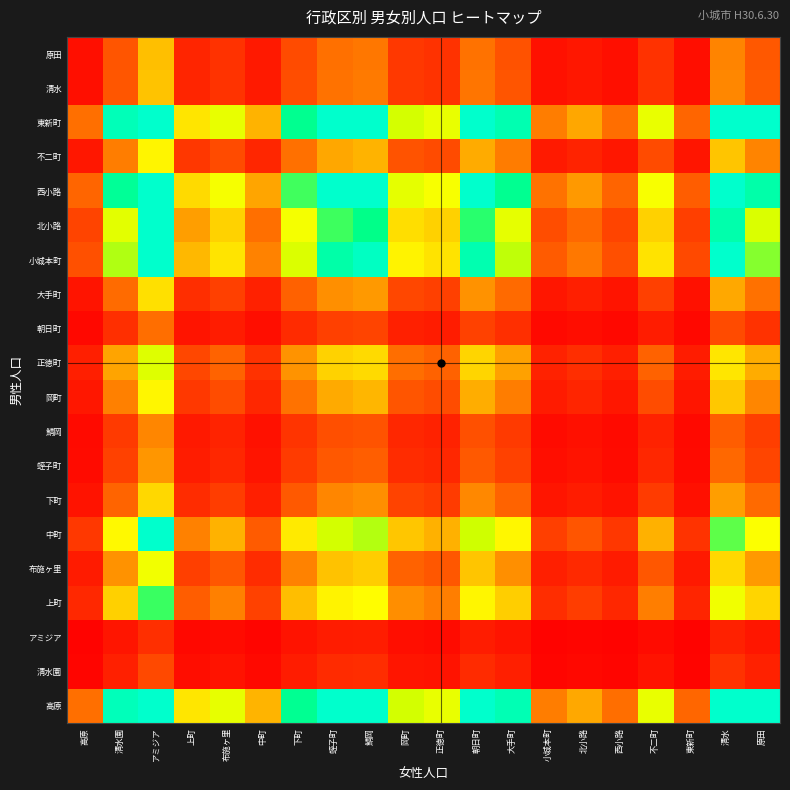

Reading right to left, extract all data points from this chart.

高原: 原田=5.6	清水=8.3	東新町=0.9	不二町=3.2	西小路=1.0	北小路=1.5	小城本町=1.1	大手町=5.2	朝日町=7.2	正徳町=3.2	岡町=3.6	鯖岡=7.5	蛭子町=7.0	下町=4.8	中町=1.6	布施ヶ里=3.2	上町=2.3	アミジア=12.0	清水園=5.3	高原=1.0
清水園: 原田=0.3	清水=0.5	東新町=0.1	不二町=0.2	西小路=0.1	北小路=0.1	小城本町=0.1	大手町=0.3	朝日町=0.4	正徳町=0.2	岡町=0.2	鯖岡=0.4	蛭子町=0.4	下町=0.3	中町=0.1	布施ヶ里=0.2	上町=0.1	アミジア=0.7	清水園=0.3	高原=0.1
アミジア: 原田=0.2	清水=0.3	東新町=0.0	不二町=0.1	西小路=0.0	北小路=0.1	小城本町=0.0	大手町=0.2	朝日町=0.3	正徳町=0.1	岡町=0.1	鯖岡=0.3	蛭子町=0.3	下町=0.2	中町=0.1	布施ヶ里=0.1	上町=0.1	アミジア=0.4	清水園=0.2	高原=0.0
上町: 原田=2.0	清水=3.0	東新町=0.3	不二町=1.2	西小路=0.4	北小路=0.6	小城本町=0.4	大手町=1.9	朝日町=2.6	正徳町=1.2	岡町=1.3	鯖岡=2.7	蛭子町=2.6	下町=1.7	中町=0.6	布施ヶ里=1.2	上町=0.8	アミジア=4.4	清水園=1.9	高原=0.4
布施ヶ里: 原田=1.4	清水=2.1	東新町=0.2	不二町=0.8	西小路=0.3	北小路=0.4	小城本町=0.3	大手町=1.3	朝日町=1.8	正徳町=0.8	岡町=0.9	鯖岡=1.9	蛭子町=1.8	下町=1.2	中町=0.4	布施ヶ里=0.8	上町=0.6	アミジア=3.0	清水園=1.3	高原=0.3
中町: 原田=2.8	清水=4.2	東新町=0.5	不二町=1.6	西小路=0.5	北小路=0.8	小城本町=0.6	大手町=2.6	朝日町=3.6	正徳町=1.6	岡町=1.8	鯖岡=3.8	蛭子町=3.6	下町=2.4	中町=0.8	布施ヶ里=1.6	上町=1.2	アミジア=6.1	清水園=2.7	高原=0.5
下町: 原田=1.0	清水=1.4	東新町=0.2	不二町=0.5	西小路=0.2	北小路=0.3	小城本町=0.2	大手町=0.9	朝日町=1.2	正徳町=0.5	岡町=0.6	鯖岡=1.3	蛭子町=1.2	下町=0.8	中町=0.3	布施ヶ里=0.6	上町=0.4	アミジア=2.1	清水園=0.9	高原=0.2
蛭子町: 原田=0.6	清水=0.9	東新町=0.1	不二町=0.4	西小路=0.1	北小路=0.2	小城本町=0.1	大手町=0.6	朝日町=0.8	正徳町=0.4	岡町=0.4	鯖岡=0.9	蛭子町=0.8	下町=0.5	中町=0.2	布施ヶ里=0.4	上町=0.3	アミジア=1.4	清水園=0.6	高原=0.1
鯖岡: 原田=0.6	清水=0.8	東新町=0.1	不二町=0.3	西小路=0.1	北小路=0.2	小城本町=0.1	大手町=0.5	朝日町=0.7	正徳町=0.3	岡町=0.4	鯖岡=0.8	蛭子町=0.7	下町=0.5	中町=0.2	布施ヶ里=0.3	上町=0.2	アミジア=1.2	清水園=0.5	高原=0.1
岡町: 原田=1.2	清水=1.8	東新町=0.2	不二町=0.7	西小路=0.2	北小路=0.3	小城本町=0.3	大手町=1.1	朝日町=1.6	正徳町=0.7	岡町=0.8	鯖岡=1.7	蛭子町=1.5	下町=1.0	中町=0.4	布施ヶ里=0.7	上町=0.5	アミジア=2.6	清水園=1.2	高原=0.2
正徳町: 原田=1.6	清水=2.3	東新町=0.3	不二町=0.9	西小路=0.3	北小路=0.4	小城本町=0.3	大手町=1.5	朝日町=2.0	正徳町=0.9	岡町=1.0	鯖岡=2.1	蛭子町=2.0	下町=1.3	中町=0.5	布施ヶ里=0.9	上町=0.7	アミジア=3.4	清水園=1.5	高原=0.3
朝日町: 原田=0.5	清水=0.7	東新町=0.1	不二町=0.3	西小路=0.1	北小路=0.1	小城本町=0.1	大手町=0.4	朝日町=0.6	正徳町=0.3	岡町=0.3	鯖岡=0.6	蛭子町=0.6	下町=0.4	中町=0.1	布施ヶ里=0.3	上町=0.2	アミジア=1.0	清水園=0.4	高原=0.1
大手町: 原田=1.0	清水=1.5	東新町=0.2	不二町=0.6	西小路=0.2	北小路=0.3	小城本町=0.2	大手町=1.0	朝日町=1.3	正徳町=0.6	岡町=0.7	鯖岡=1.4	蛭子町=1.3	下町=0.9	中町=0.3	布施ヶ里=0.6	上町=0.4	アミジア=2.2	清水園=1.0	高原=0.2
小城本町: 原田=4.0	清水=6.0	東新町=0.7	不二町=2.3	西小路=0.7	北小路=1.1	小城本町=0.8	大手町=3.8	朝日町=5.2	正徳町=2.3	岡町=2.6	鯖岡=5.4	蛭子町=5.1	下町=3.4	中町=1.2	布施ヶ里=2.3	上町=1.7	アミジア=8.6	清水園=3.8	高原=0.7
北小路: 原田=3.4	清水=5.1	東新町=0.6	不二町=2.0	西小路=0.6	北小路=0.9	小城本町=0.7	大手町=3.2	朝日町=4.4	正徳町=2.0	岡町=2.2	鯖岡=4.7	蛭子町=4.3	下町=2.9	中町=1.0	布施ヶ里=2.0	上町=1.4	アミジア=7.4	清水園=3.3	高原=0.6
西小路: 原田=5.1	清水=7.6	東新町=0.9	不二町=2.9	西小路=0.9	北小路=1.4	小城本町=1.0	大手町=4.8	朝日町=6.6	正徳町=2.9	岡町=3.2	鯖岡=6.9	蛭子町=6.4	下町=4.3	中町=1.5	布施ヶ里=2.9	上町=2.1	アミジア=10.9	清水園=4.8	高原=0.9
不二町: 原田=1.2	清水=1.8	東新町=0.2	不二町=0.7	西小路=0.2	北小路=0.3	小城本町=0.2	大手町=1.1	朝日町=1.6	正徳町=0.7	岡町=0.8	鯖岡=1.6	蛭子町=1.5	下町=1.0	中町=0.4	布施ヶ里=0.7	上町=0.5	アミジア=2.6	清水園=1.1	高原=0.2
東新町: 原田=5.6	清水=8.3	東新町=0.9	不二町=3.2	西小路=1.0	北小路=1.5	小城本町=1.1	大手町=5.2	朝日町=7.2	正徳町=3.2	岡町=3.5	鯖岡=7.5	蛭子町=7.0	下町=4.7	中町=1.6	布施ヶ里=3.2	上町=2.3	アミジア=11.9	清水園=5.3	高原=1.0
清水: 原田=0.8	清水=1.2	東新町=0.1	不二町=0.5	西小路=0.1	北小路=0.2	小城本町=0.2	大手町=0.8	朝日町=1.1	正徳町=0.5	岡町=0.5	鯖岡=1.1	蛭子町=1.0	下町=0.7	中町=0.2	布施ヶ里=0.5	上町=0.3	アミジア=1.8	清水園=0.8	高原=0.2
原田: 原田=0.8	清水=1.2	東新町=0.1	不二町=0.5	西小路=0.1	北小路=0.2	小城本町=0.2	大手町=0.8	朝日町=1.0	正徳町=0.5	岡町=0.5	鯖岡=1.1	蛭子町=1.0	下町=0.7	中町=0.2	布施ヶ里=0.5	上町=0.3	アミジア=1.7	清水園=0.8	高原=0.1